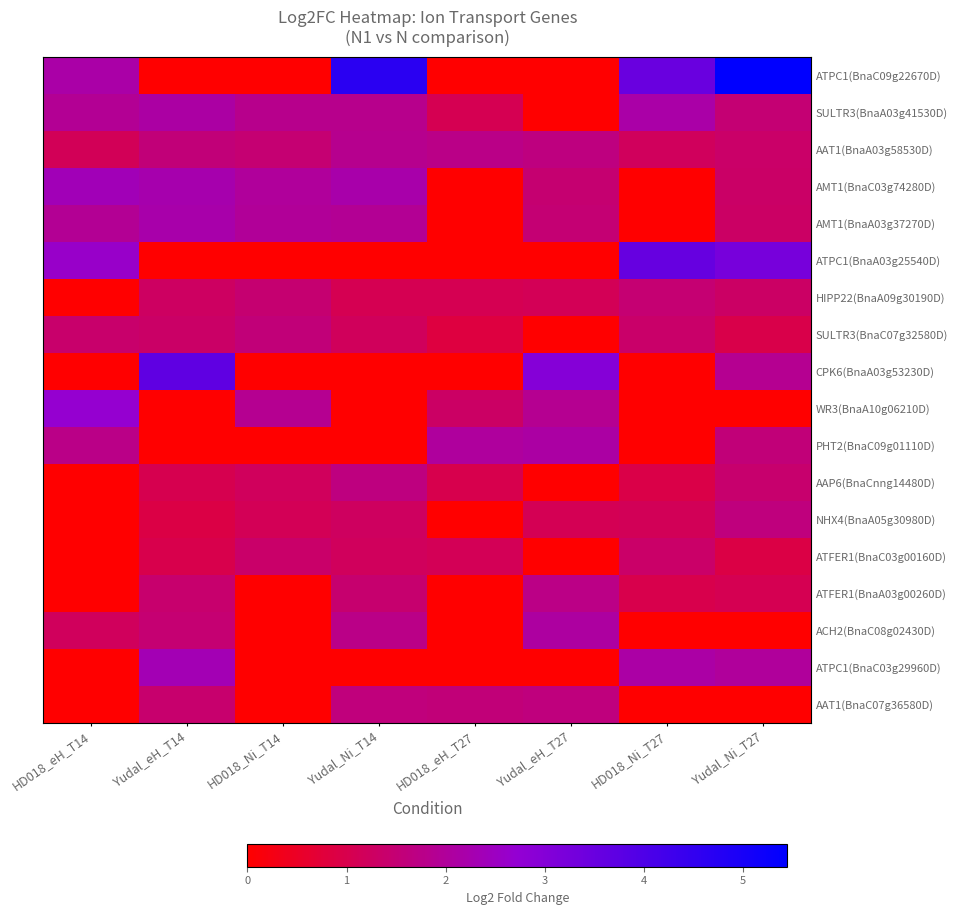

What is the total value across all series at HD018_Ni_T14?

15.8